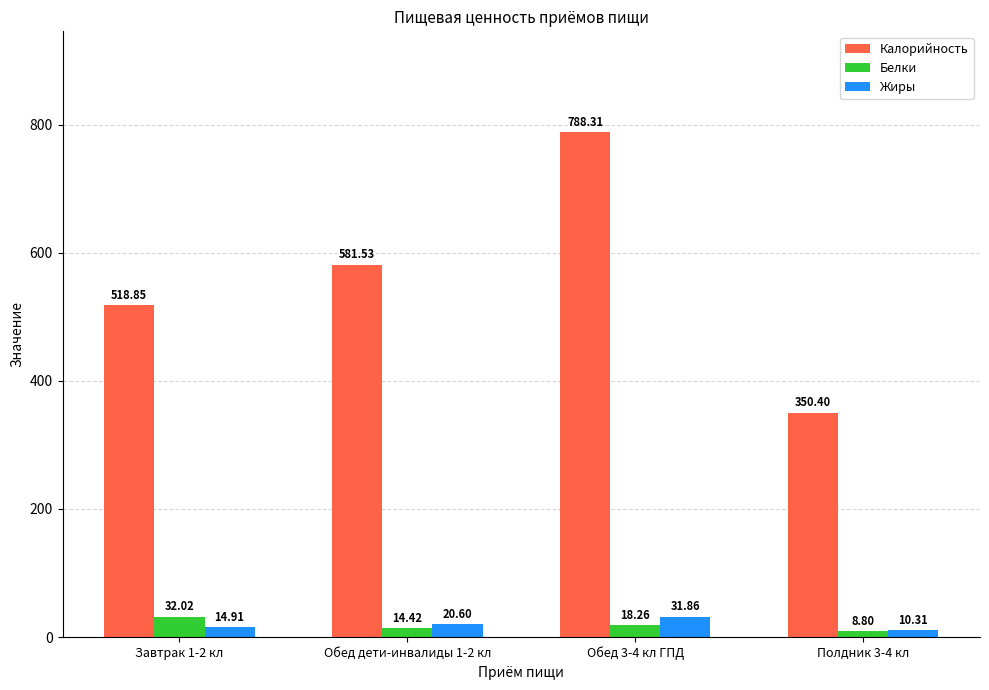

What is the difference between the highest and lowest values at Обед дети-инвалиды 1-2 кл?

567.1